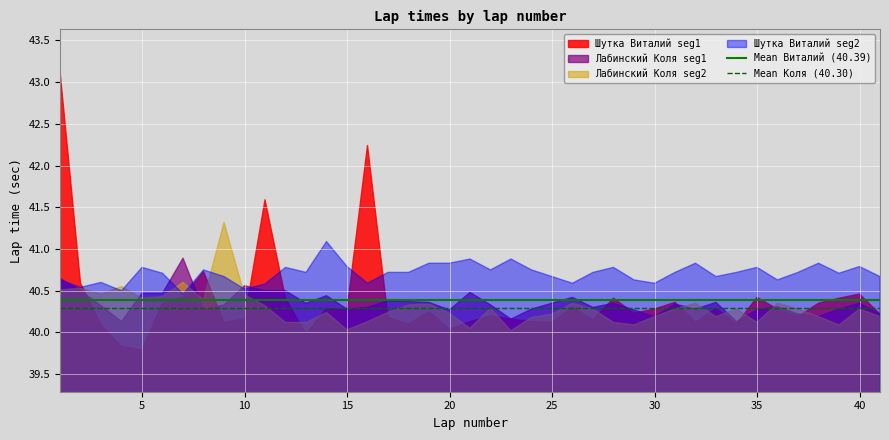

What is the minimum value shown in the chart?

39.8